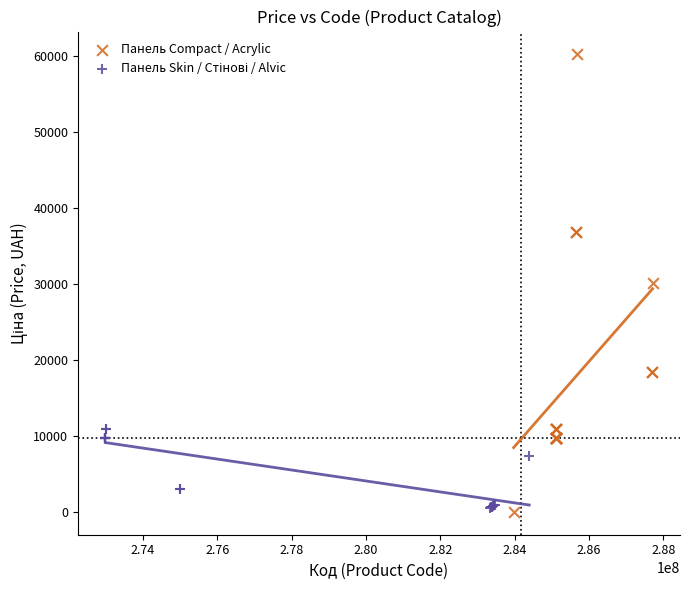

Which series has the largest Y range (max minus min)?

Панель Compact / Acrylic